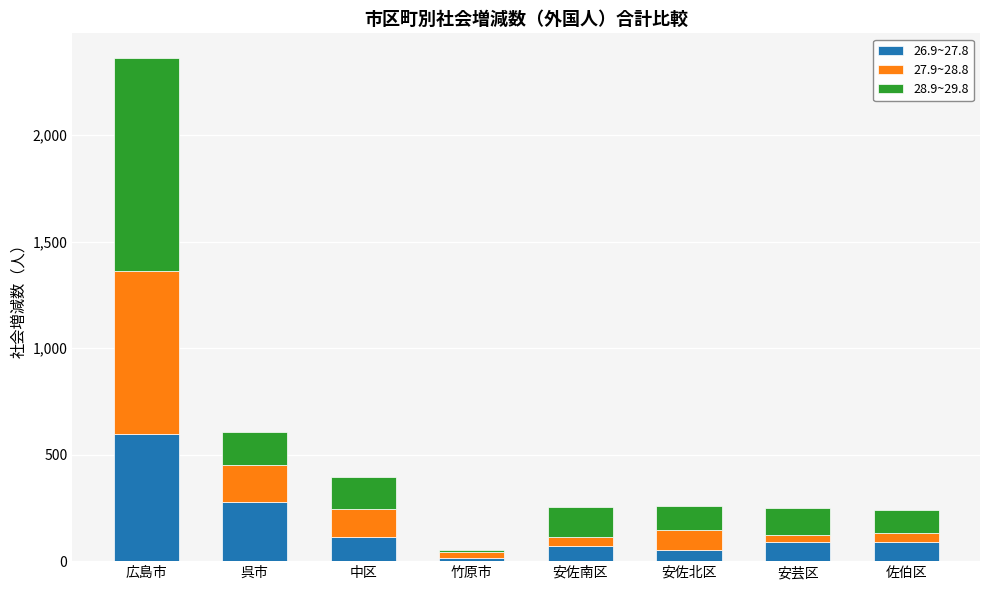

Count the number of data series in this chart.

3